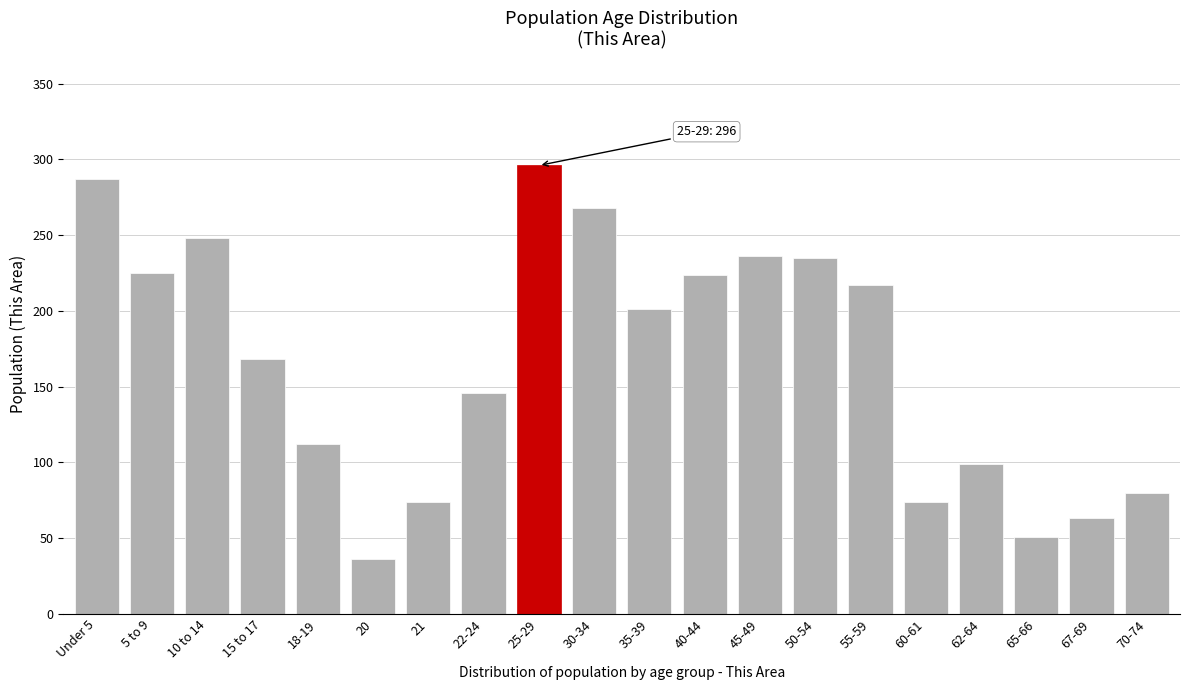

What is the sum of all values?

3340